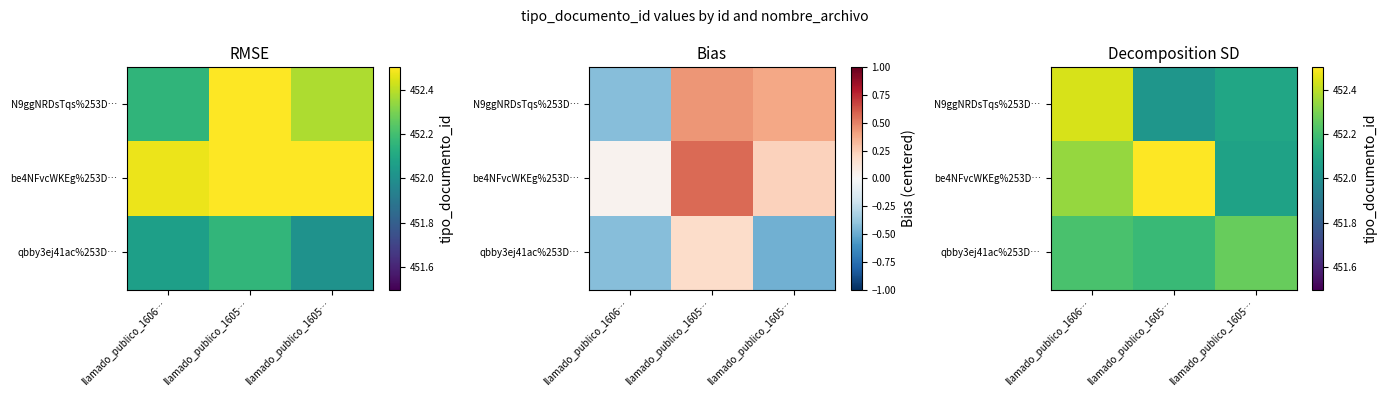

List the series in order of their peak value, lowest first.

qbby3ej41ac%253D…, N9ggNRDsTqs%253D…, be4NFvcWKEg%253D…